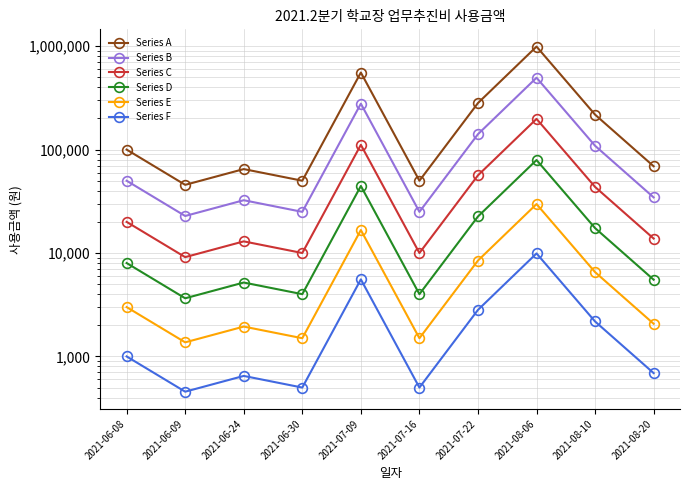

Between 2021-06-09 and 2021-07-09, which series saw the biggest shift?

Series A